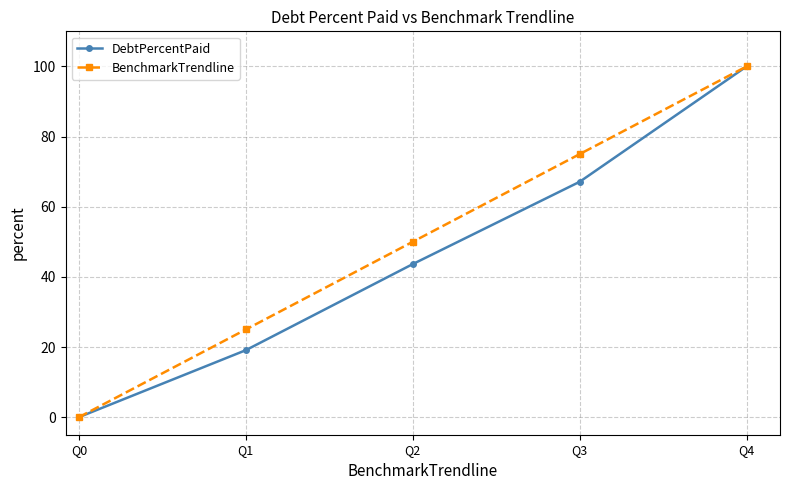

Rank the series at Q2 from lowest to highest value.

DebtPercentPaid, BenchmarkTrendline